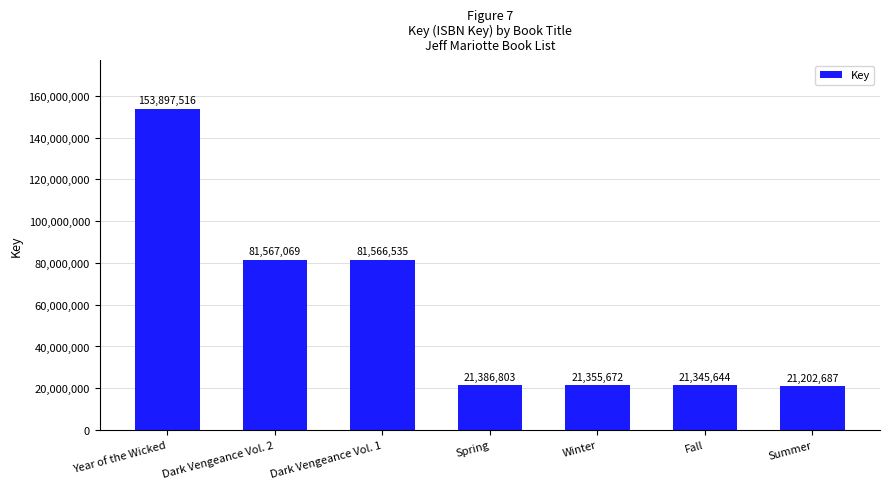

Does the chart contain stacked bars?

No